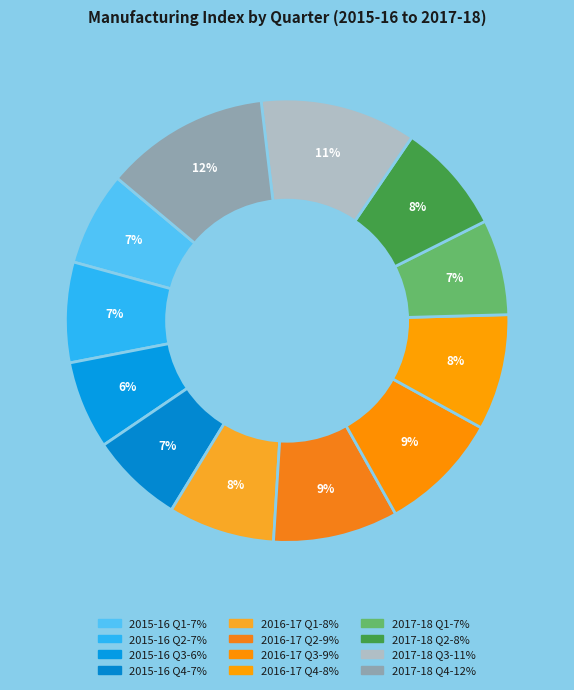

Is 2017-18 Q4 the majority of the pie?

No